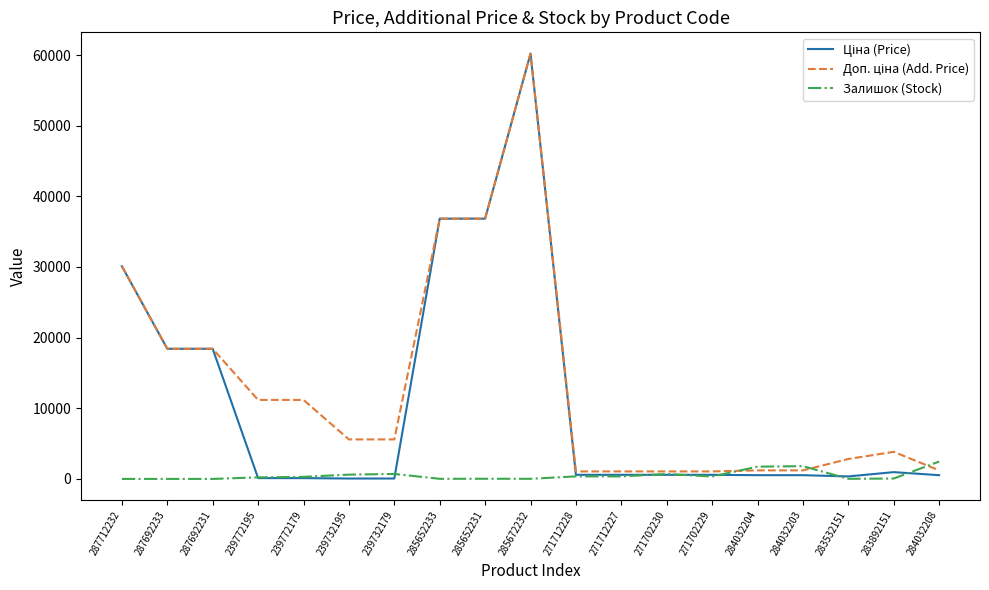

What is the total value across all series at 287712232?

60205.6